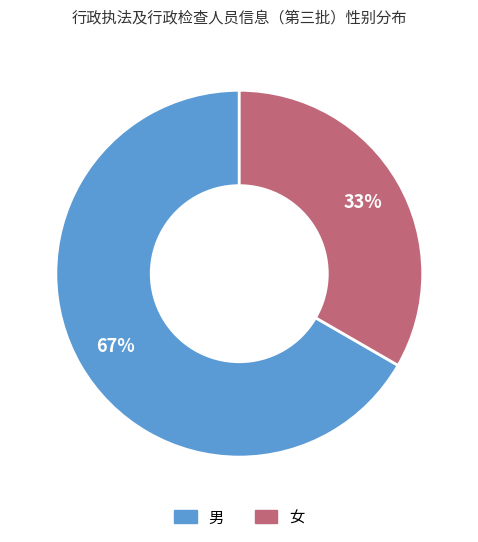

Which category has the smallest portion of the pie?

女